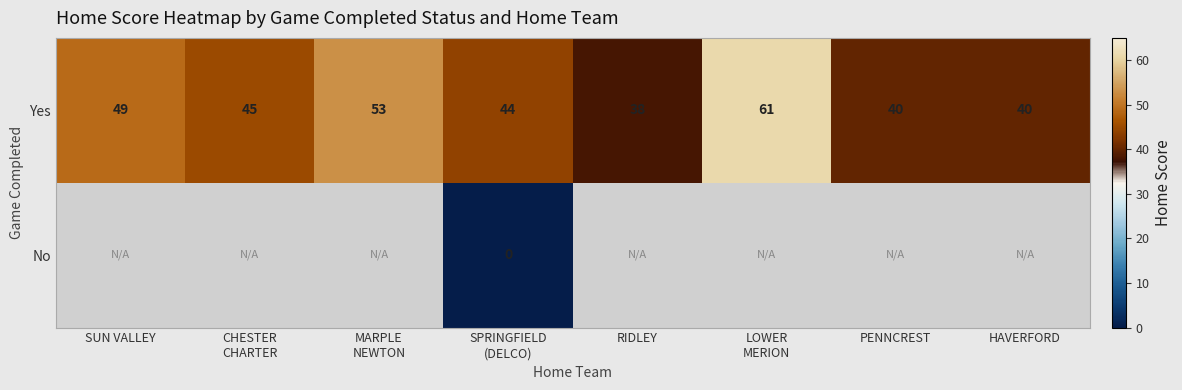

Where does the Yes series first go above 45?

SUN VALLEY